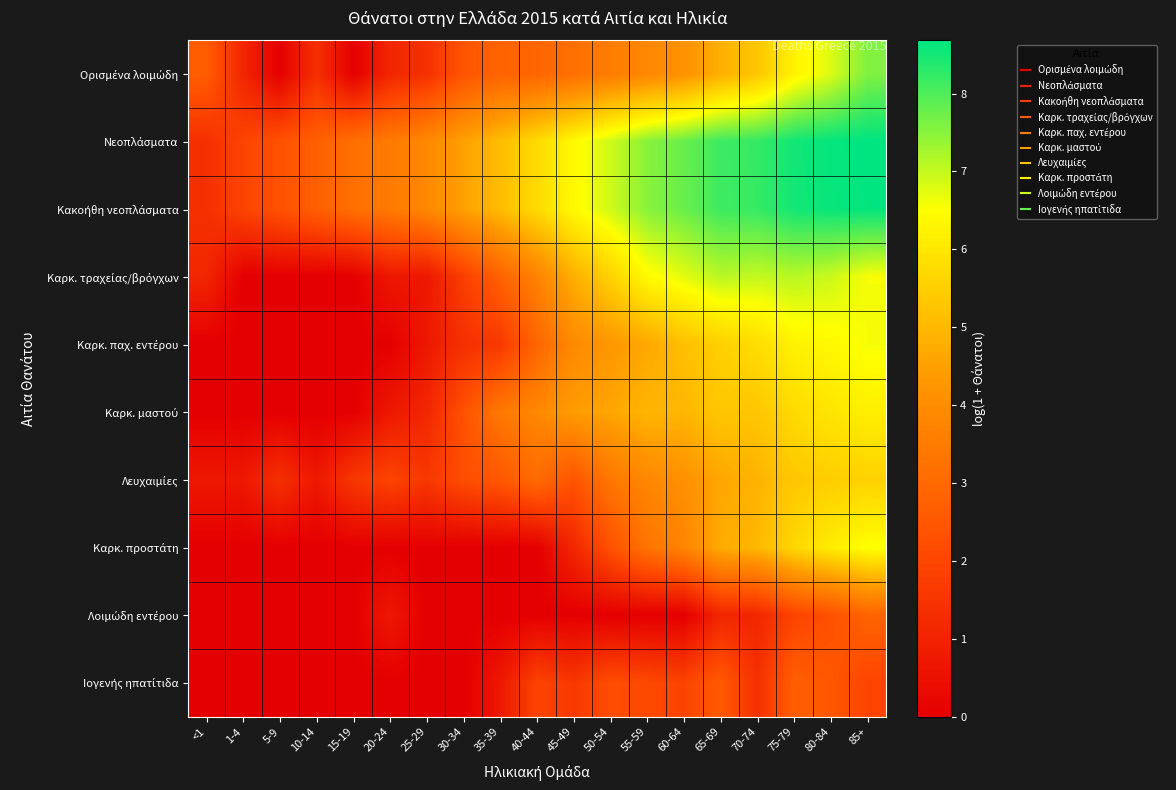

List the series in order of their peak value, lowest first.

Ιογενής ηπατίτιδα, Λοιμώδη εντέρου, Λευχαιμίες, Καρκ. μαστού, Καρκ. προστάτη, Καρκ. παχ. εντέρου, Καρκ. τραχείας/βρόγχων, Ορισμένα λοιμώδη, Κακοήθη νεοπλάσματα, Νεοπλάσματα